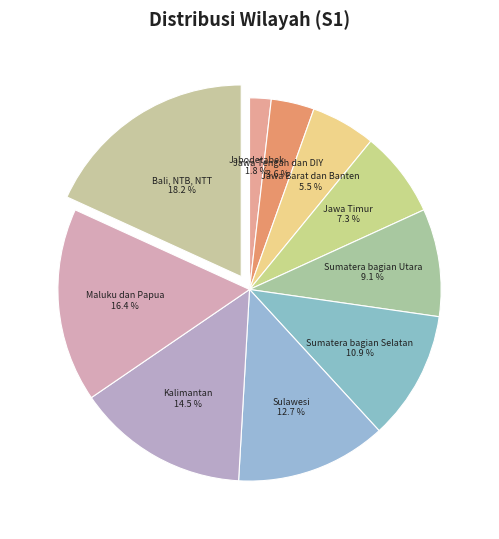

To the nearest percent, what percentage of the pie is Maluku dan Papua?

16%